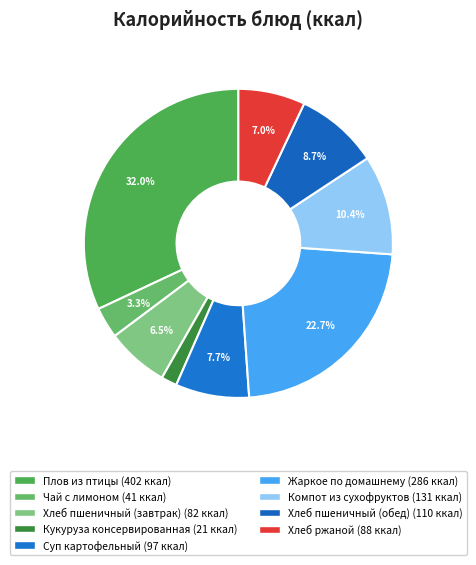

Count the number of slices in the pie.

9